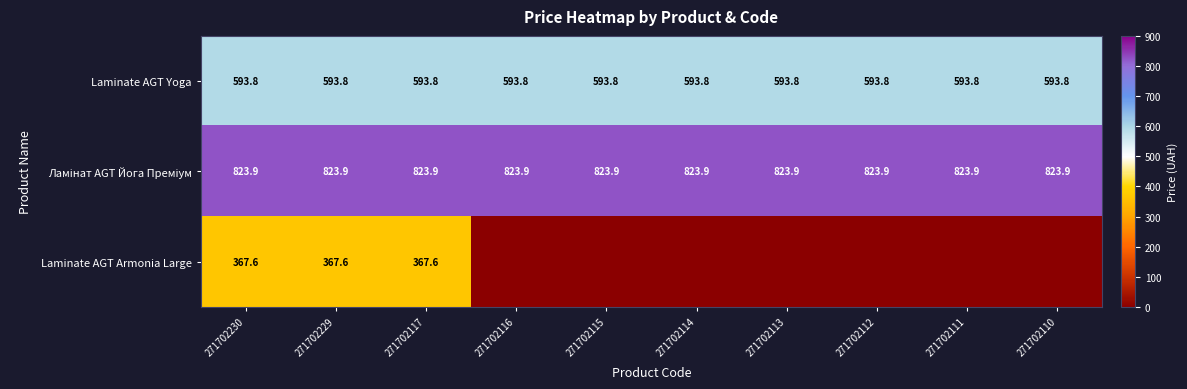

At which category does the chart reach its minimum across all series?

271702116